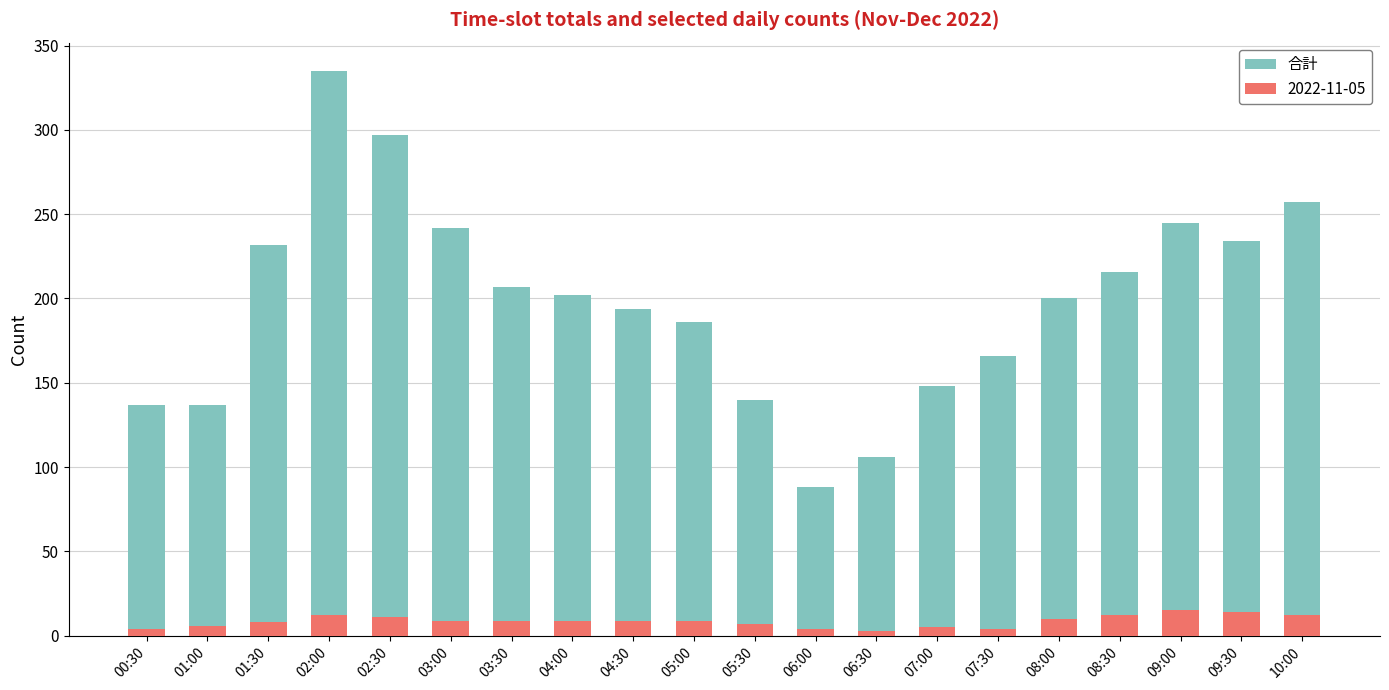

What is the minimum value shown in the chart?

88